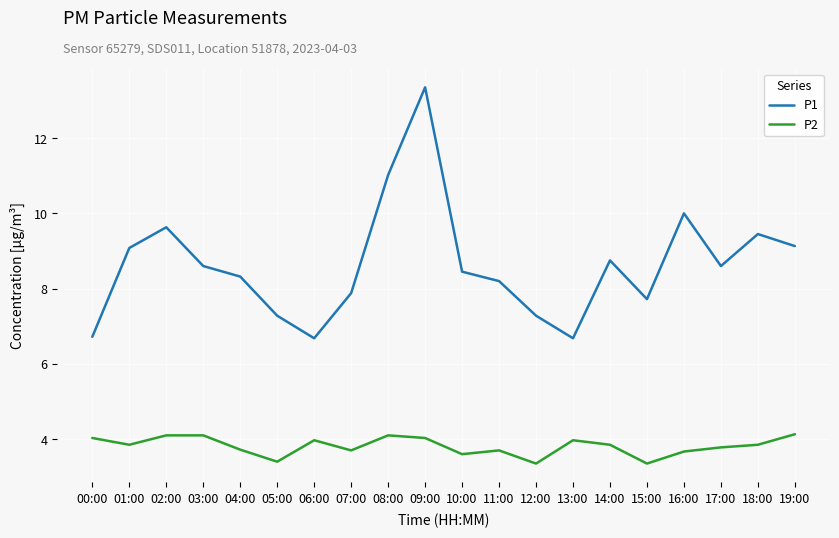

What position from the right is 07:00?

13